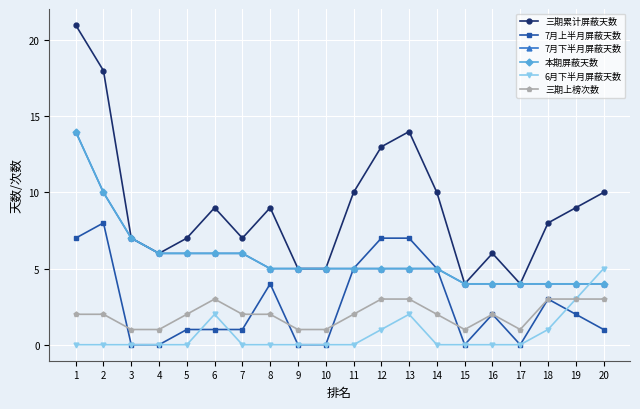

The 三期上榜次数 series shows 2 at 14. True or false?

True